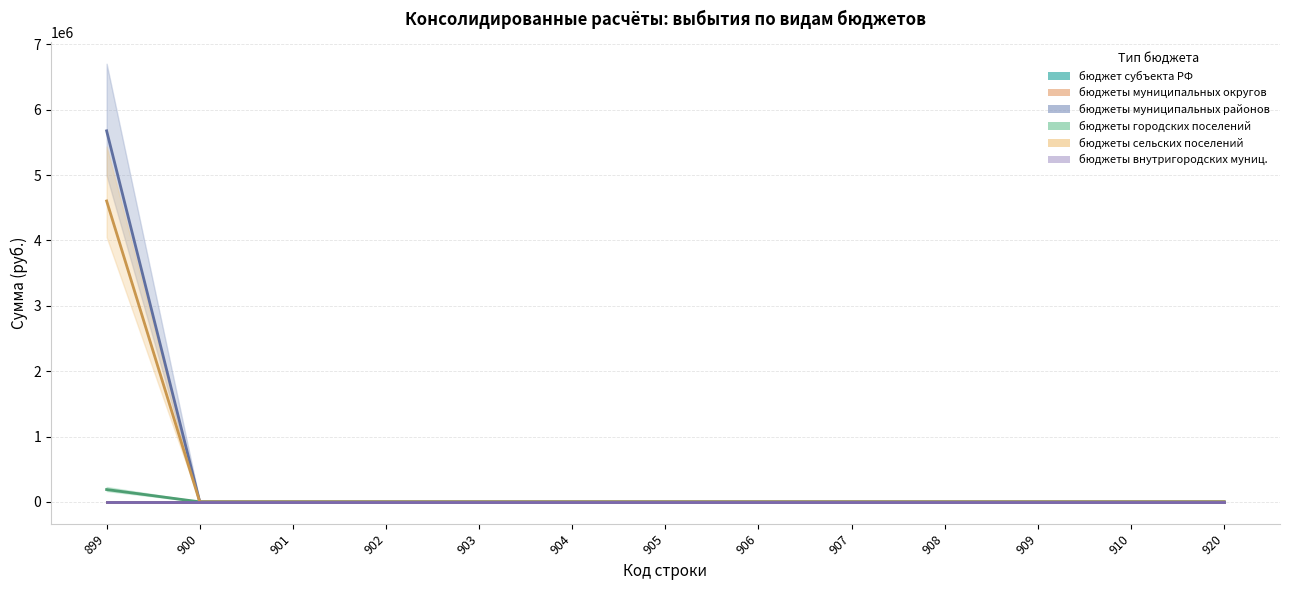

How many positive values does the бюджеты городских поселений series have?

1